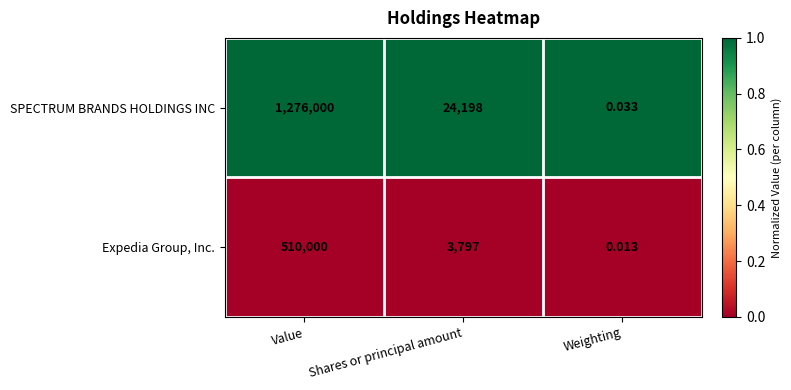

Which series changed the most between Value and Weighting?

SPECTRUM BRANDS HOLDINGS INC